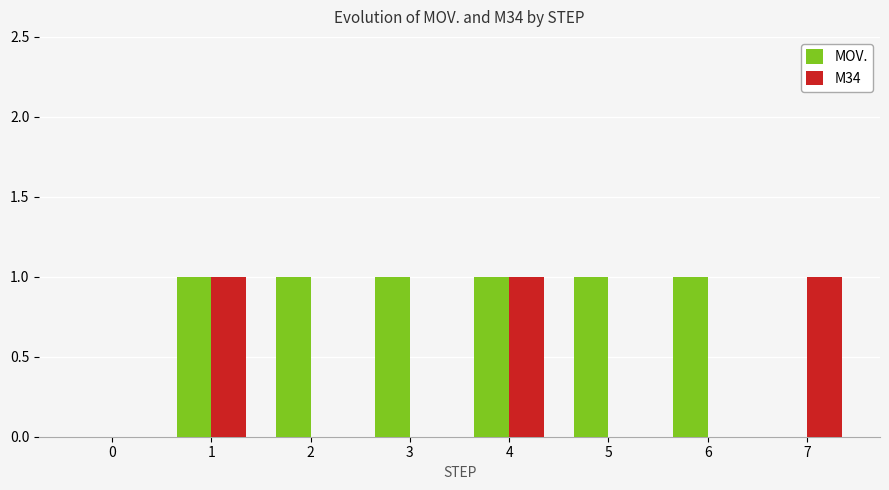

True or false: M34 has a value of 0 at 5.

True